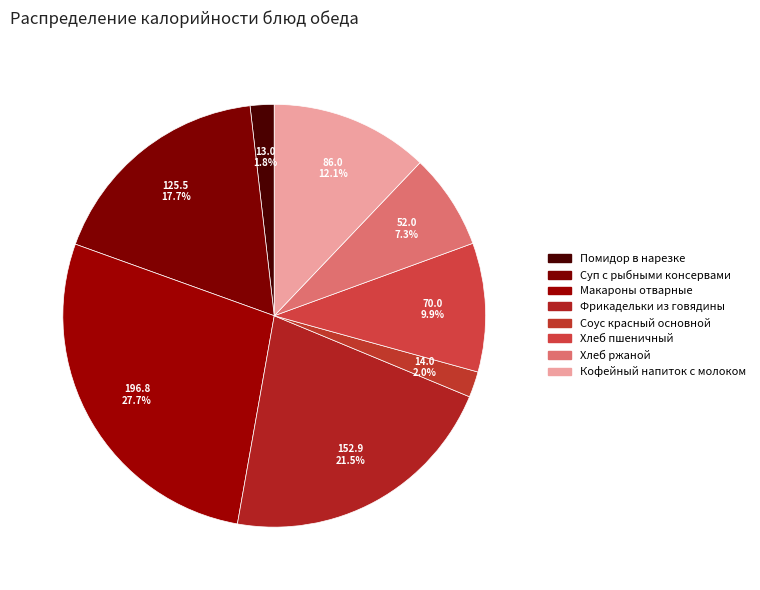

Combined, do Фрикадельки из говядины and Помидор в нарезке account for over 50%?

No